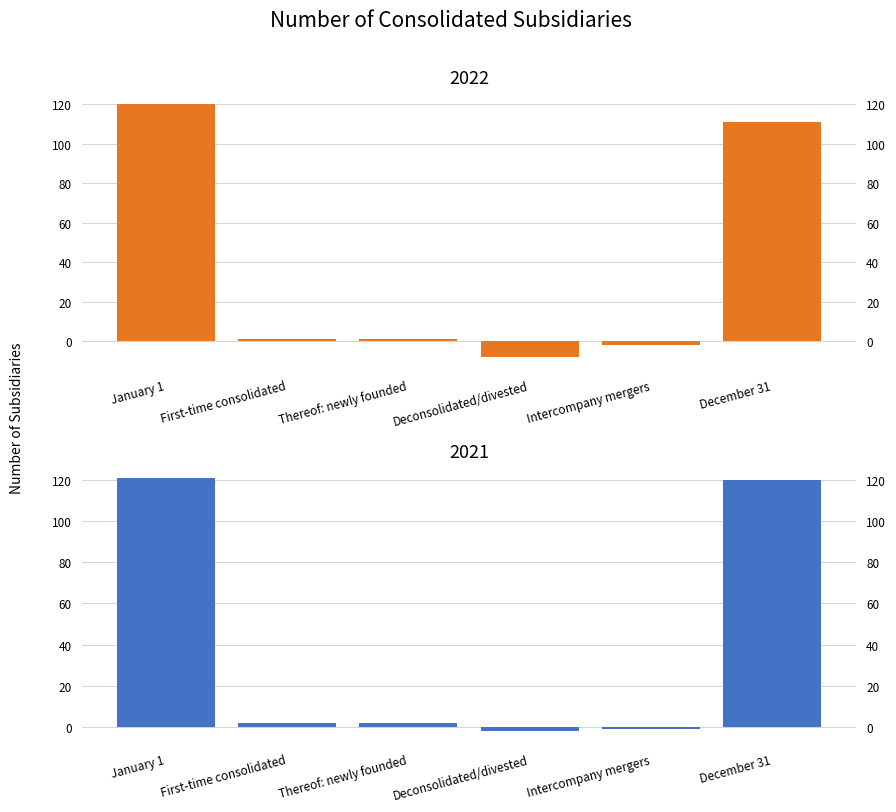

At which label does 2022 first exceed 1?

January 1